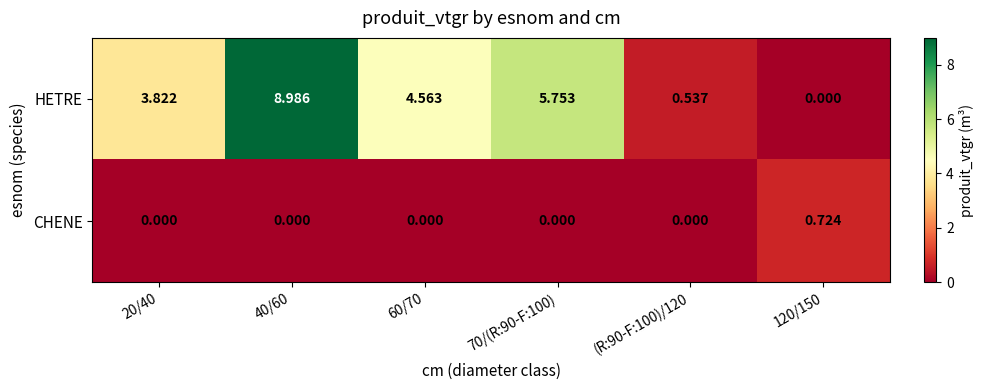

Which series has the widest spread of values?

HETRE